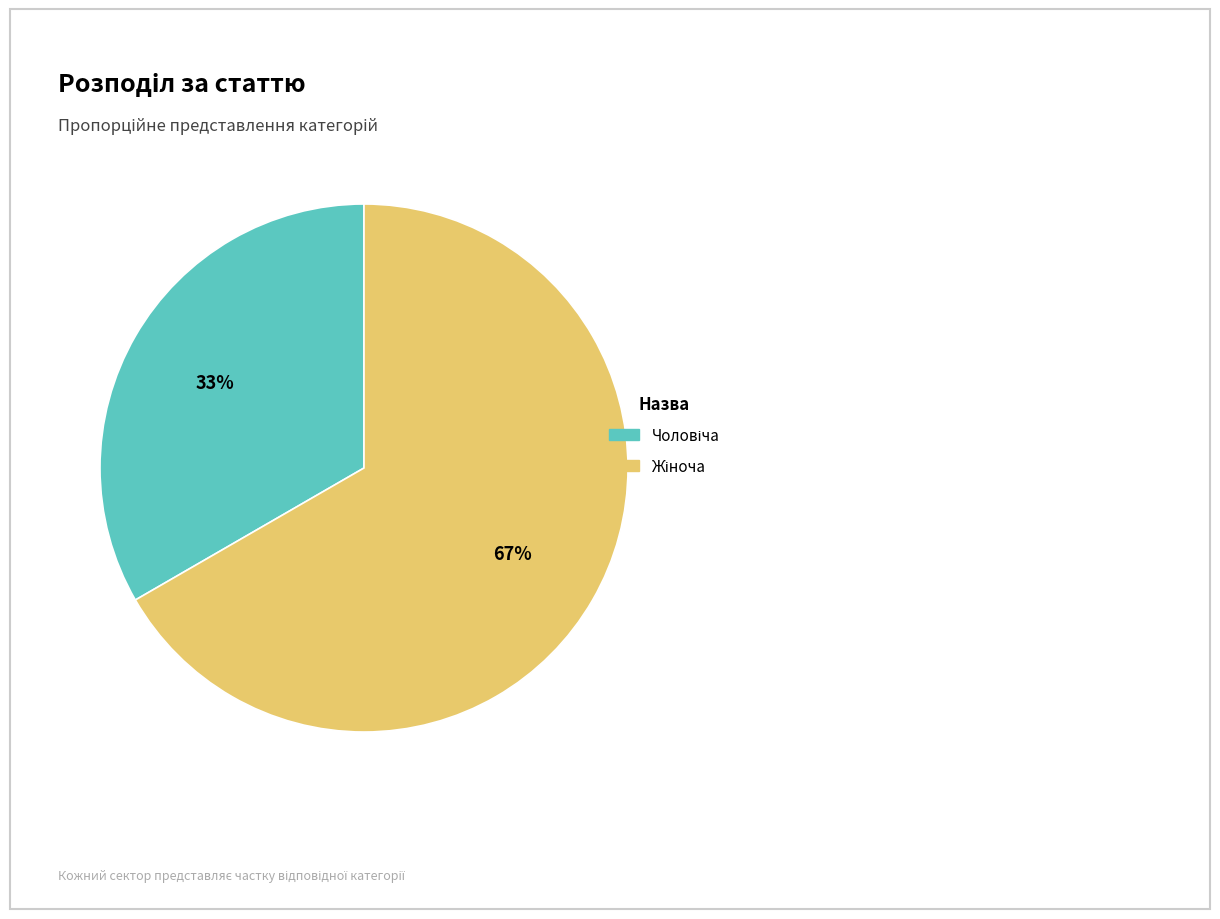

Is there any slice that represents more than half of the pie?

Yes